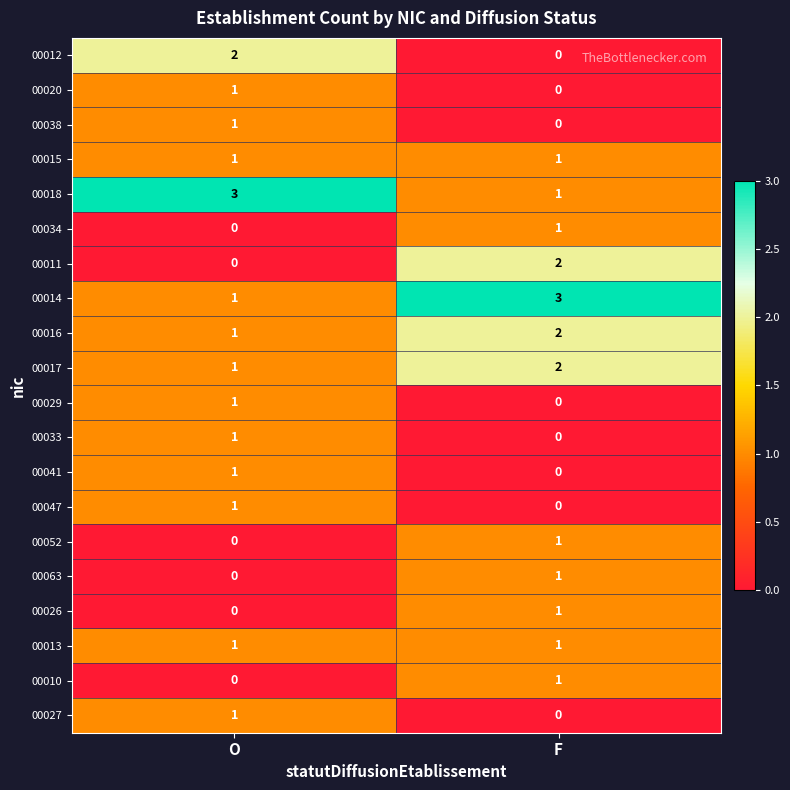

Is it true that 00014 equals 1 at O?

True